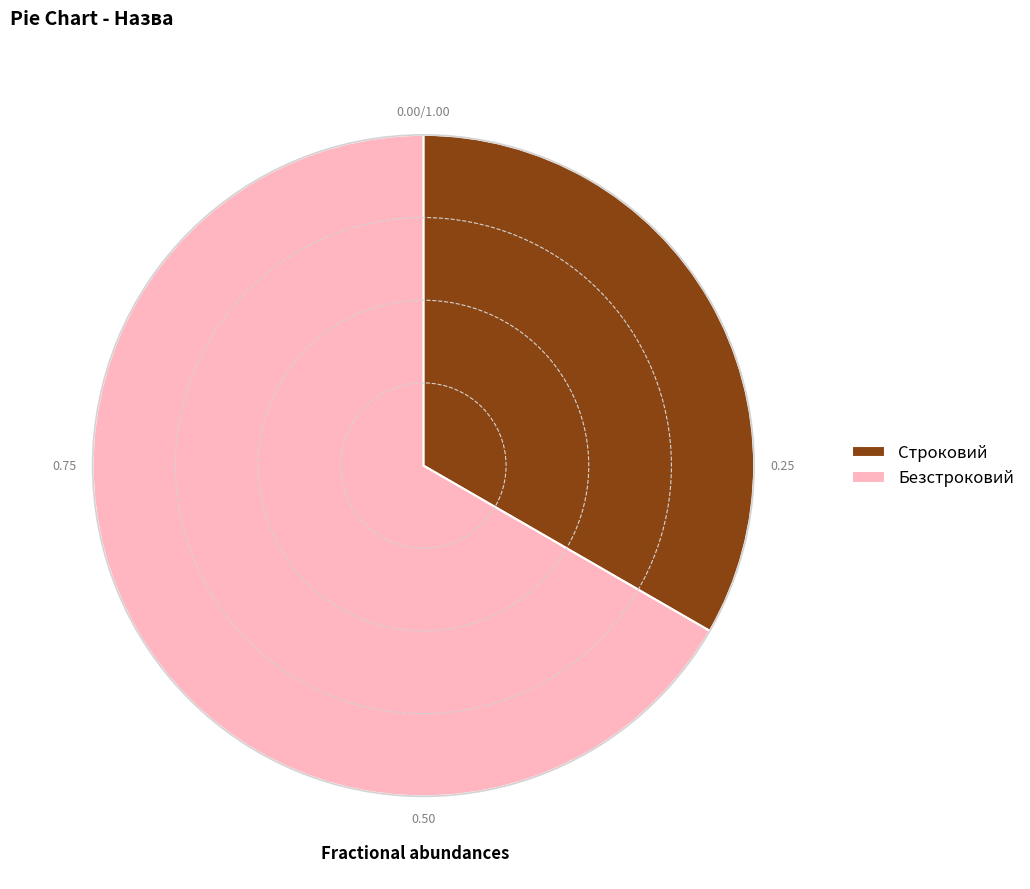

The Безстроковий slice represents 67% of the pie. True or false?

True